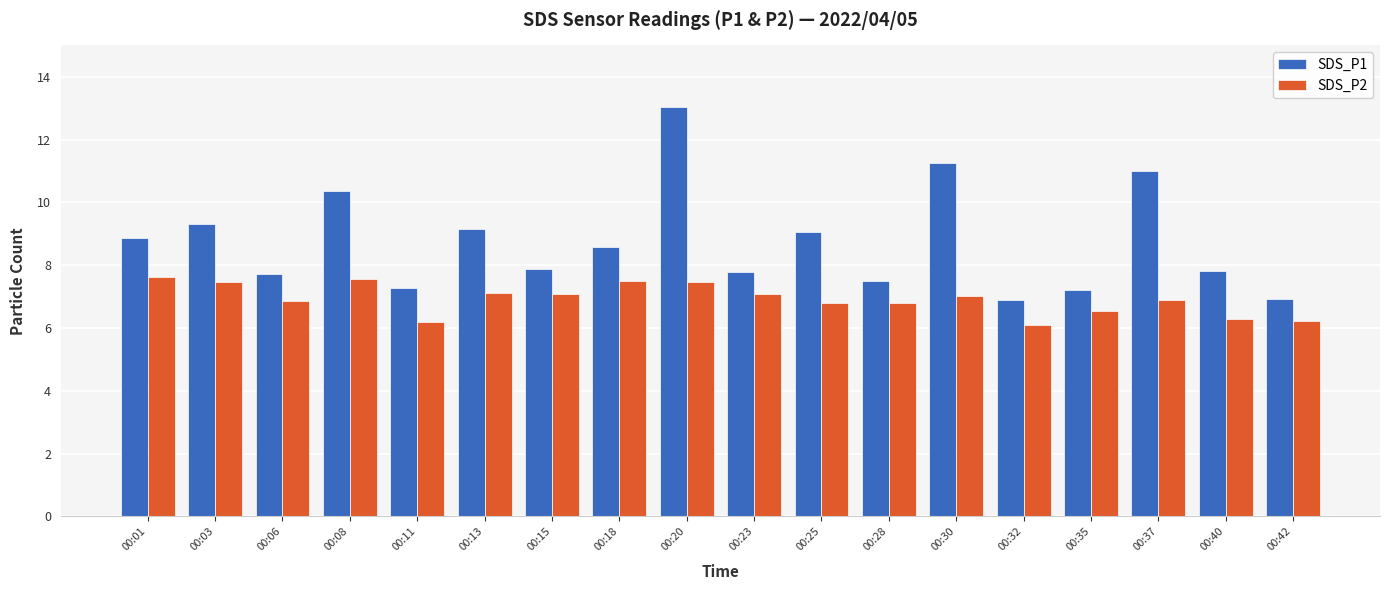

True or false: SDS_P2 has a value of 7.6 at 00:01.

True